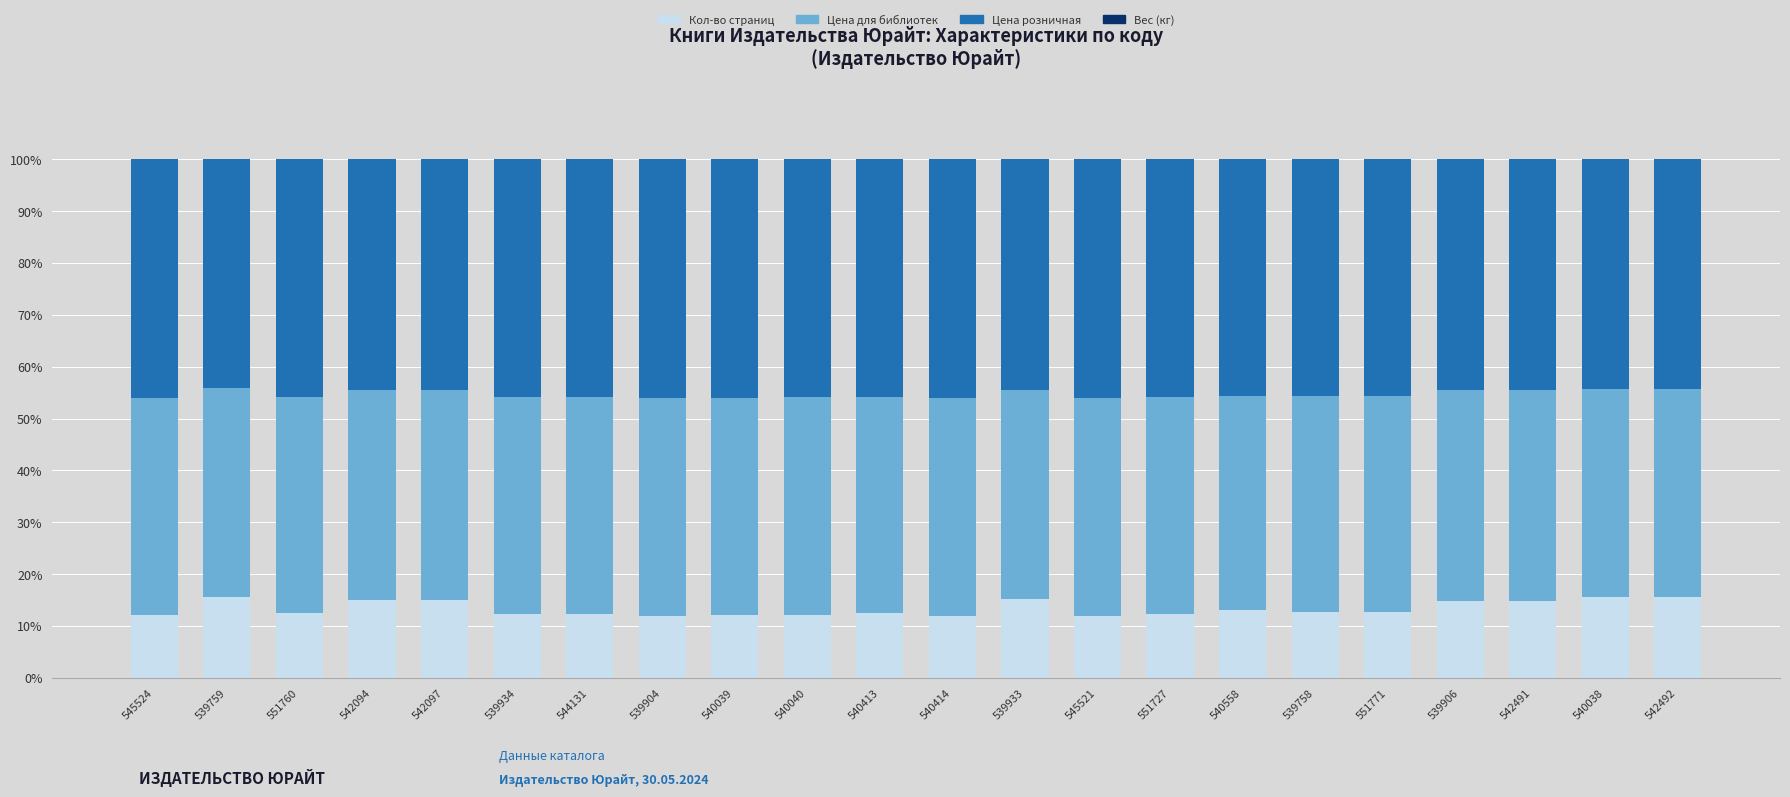

What is the maximum value for Кол-во страниц?

15.6